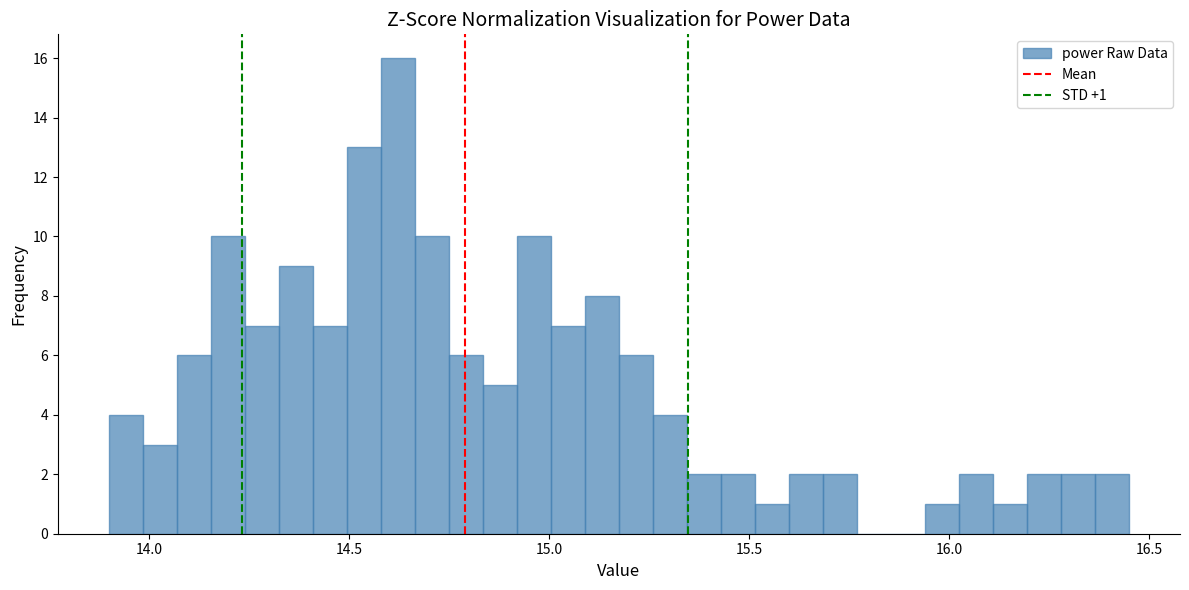

Around what value on the x-axis is the tallest bar? Give the approximate position of its centre, as read against the axis.

14.60